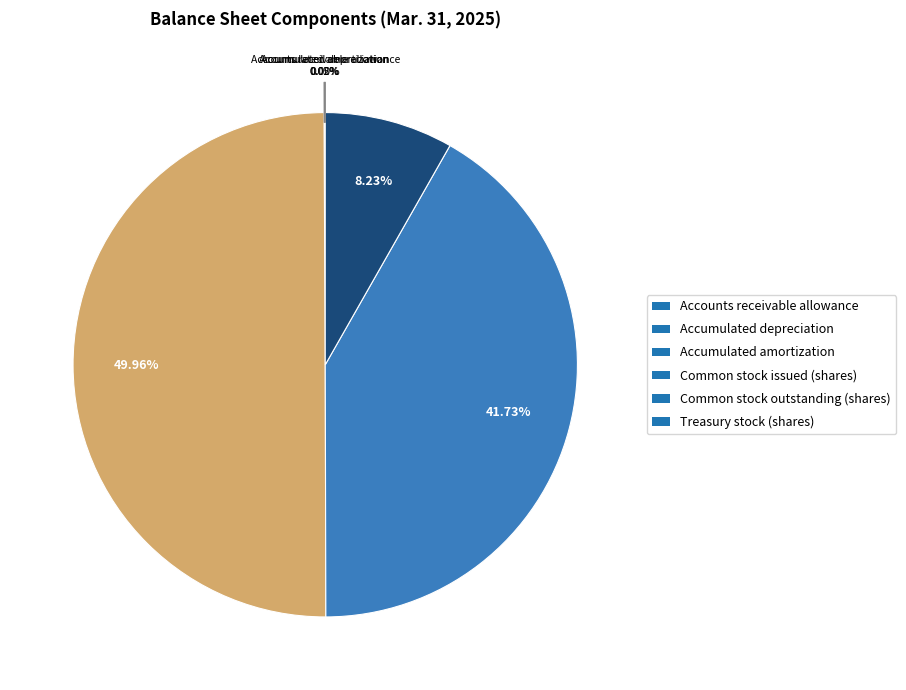

Does Common stock outstanding (shares) account for over 50% of the chart?

No